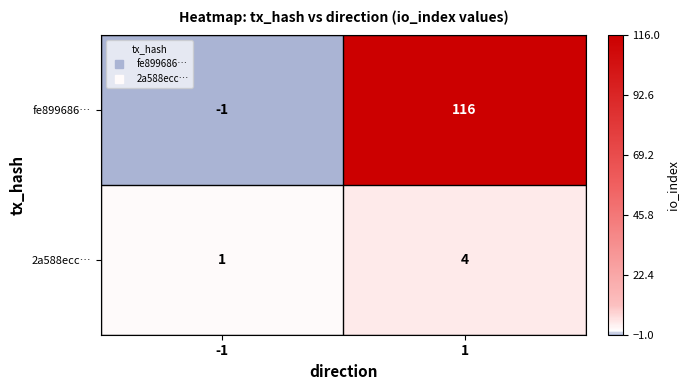

Rank the series at 1 from lowest to highest value.

2a588ecc…, fe899686…